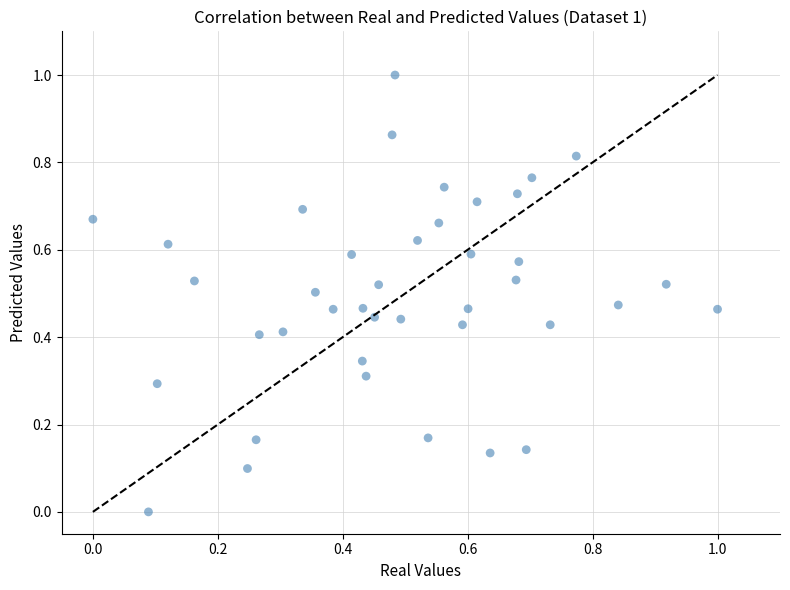

What is the range of X values (max minus min)?

1.0